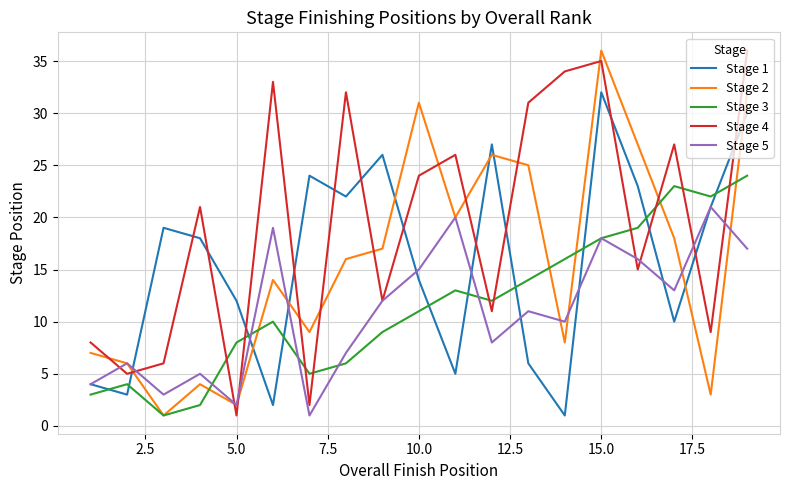

True or false: Stage 2 and Stage 4 intersect in this chart.

True